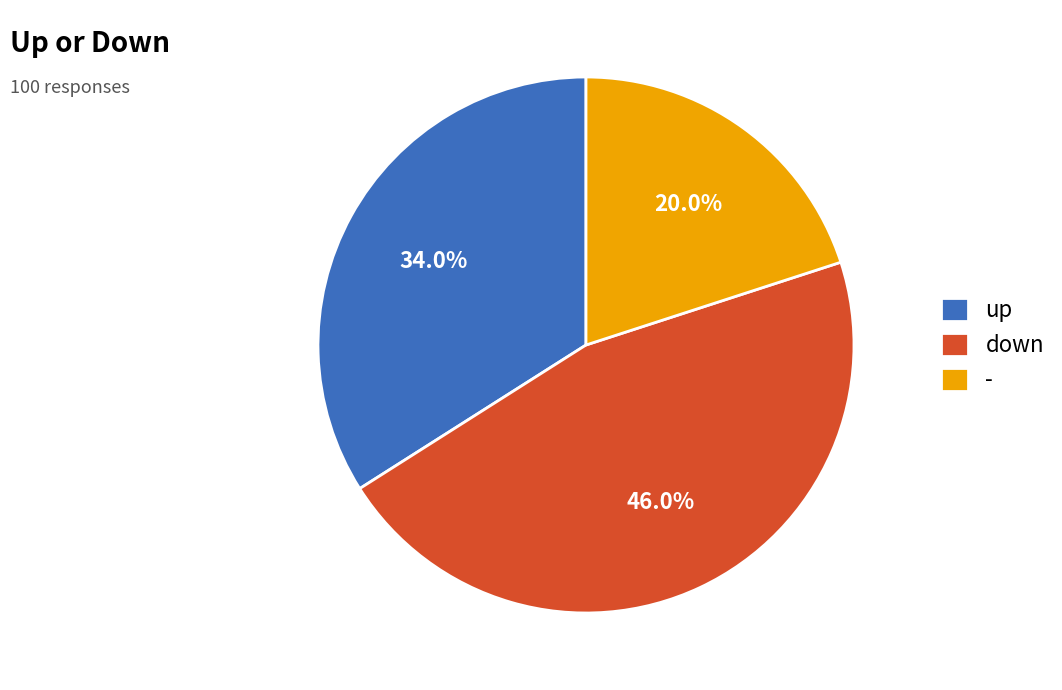

Combined, what portion of the pie is up and down?

80.0%